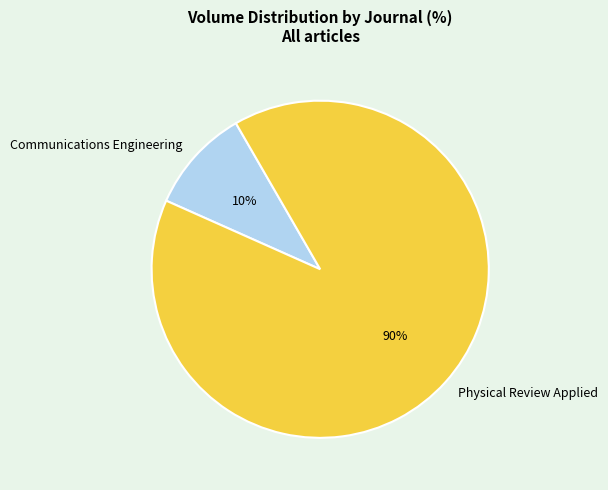

To the nearest percent, what portion does Communications Engineering represent?

10%